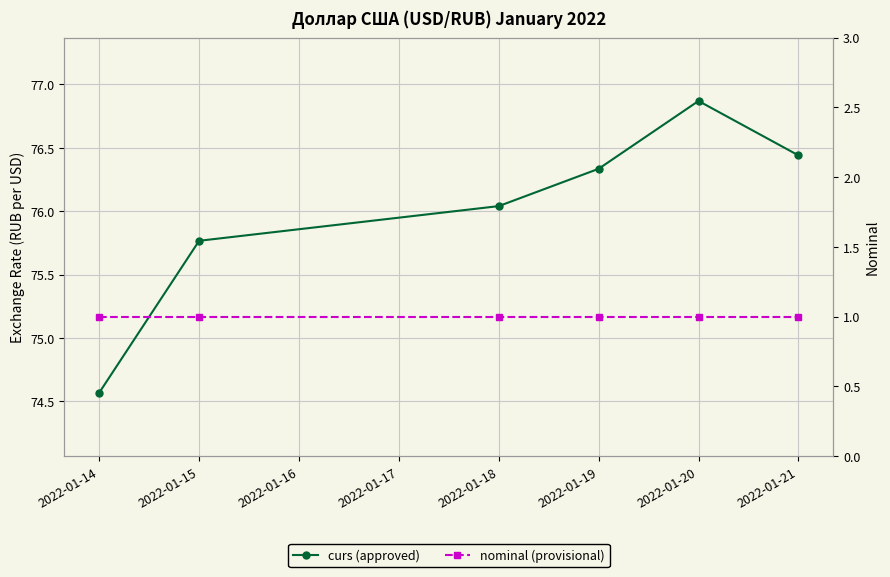

The curs (approved) series shows 42.3 at 2022-01-14. True or false?

False